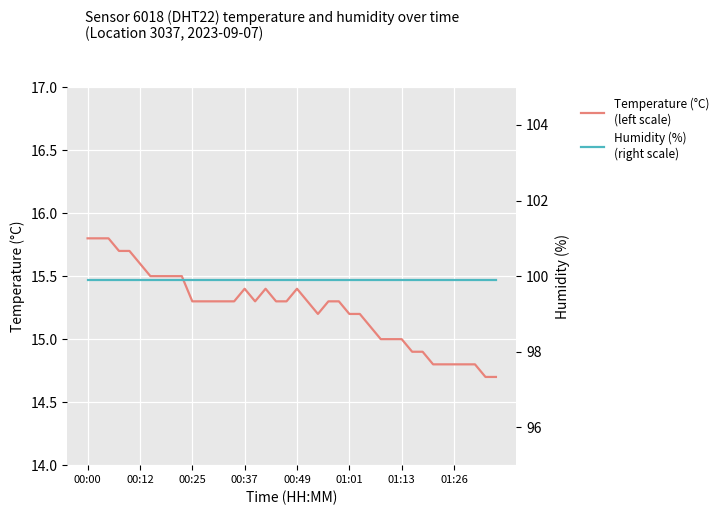

What is the difference between the Temperature (°C)
(left scale) values at 27 and 00:12?

0.7